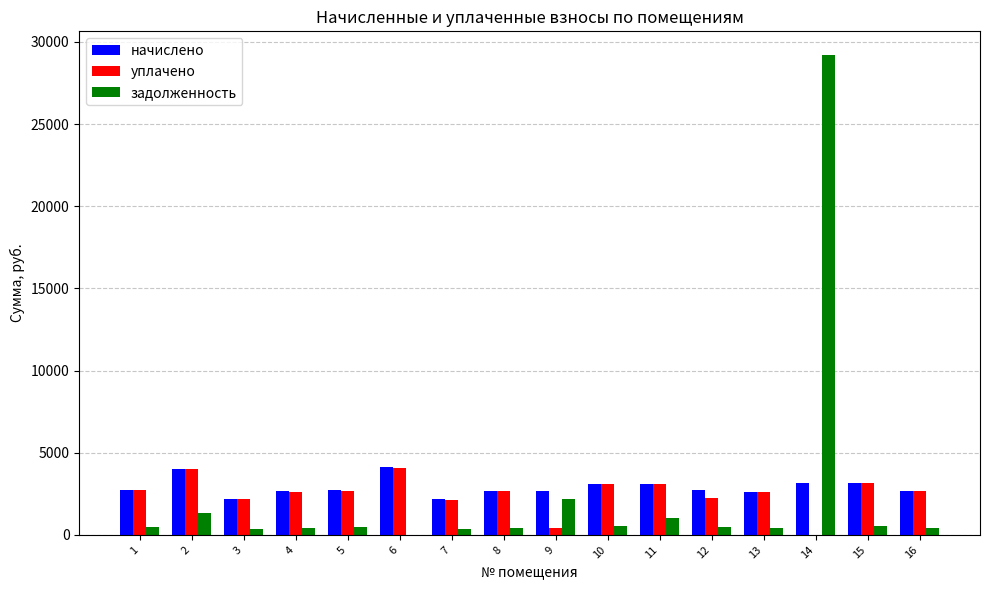

What are all the series names shown in the legend?

начислено, уплачено, задолженность